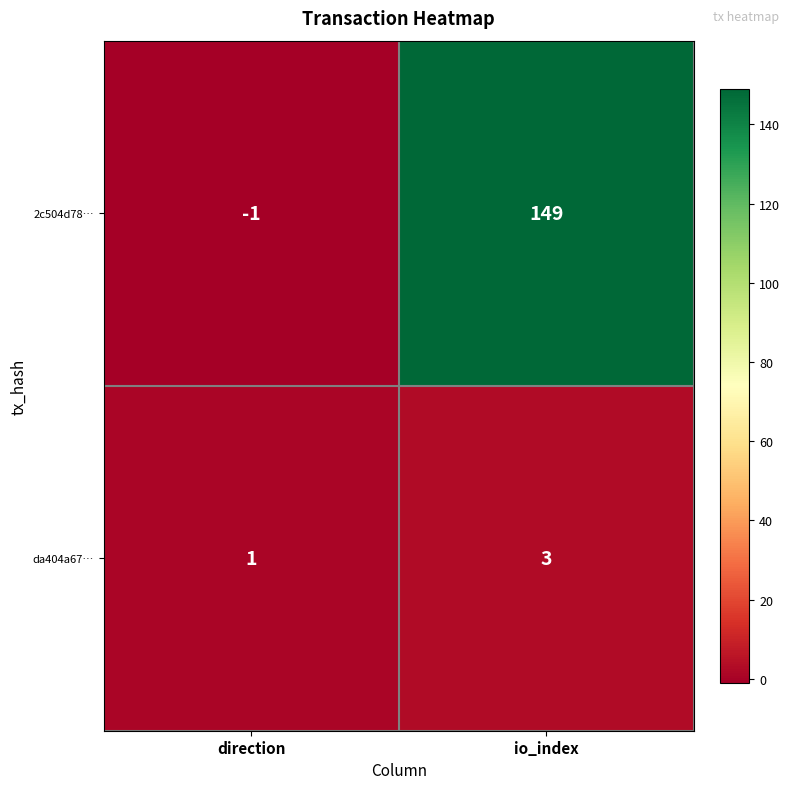

Reading left to right, extract all data points from this chart.

2c504d78…: direction=-1	io_index=149
da404a67…: direction=1	io_index=3